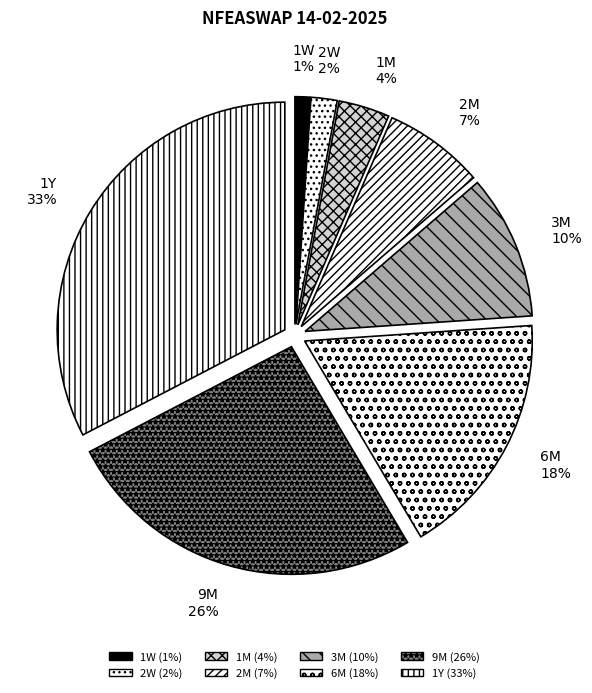

Is it true that 2M is 7% of the pie?

True